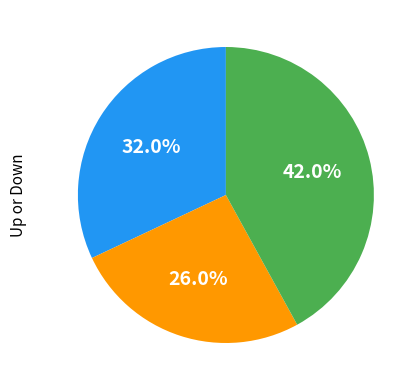

Is there any slice that represents more than half of the pie?

No